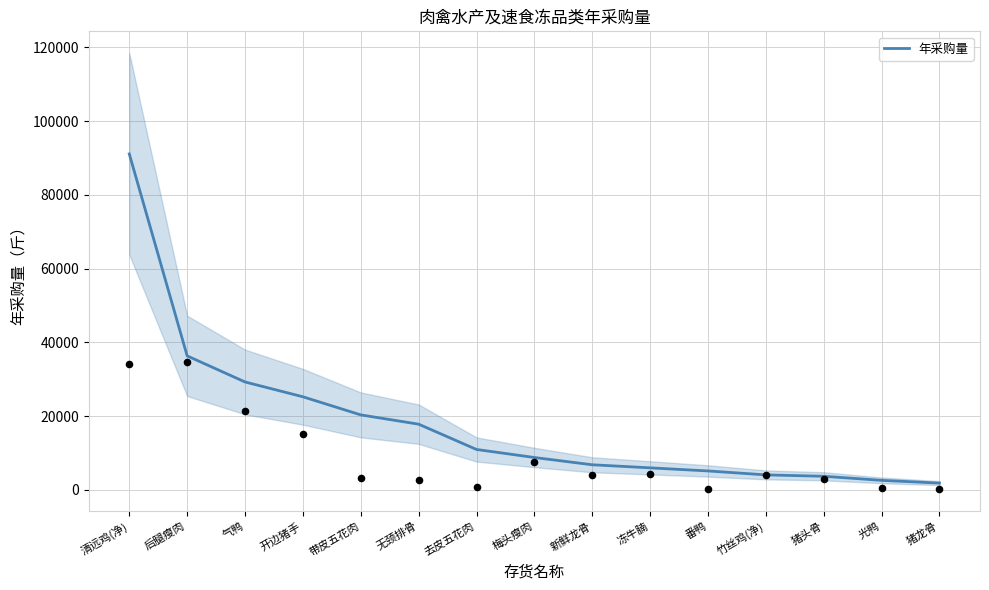

Which has a higher value, 后腿瘦肉 or 新鲜龙骨?

后腿瘦肉